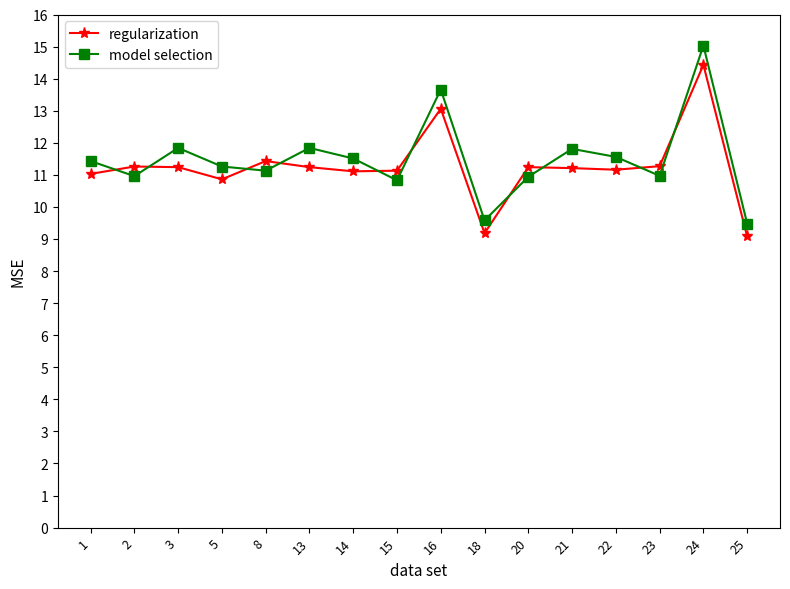

What is the value of the regularization point at the 3rd from the left?

11.2